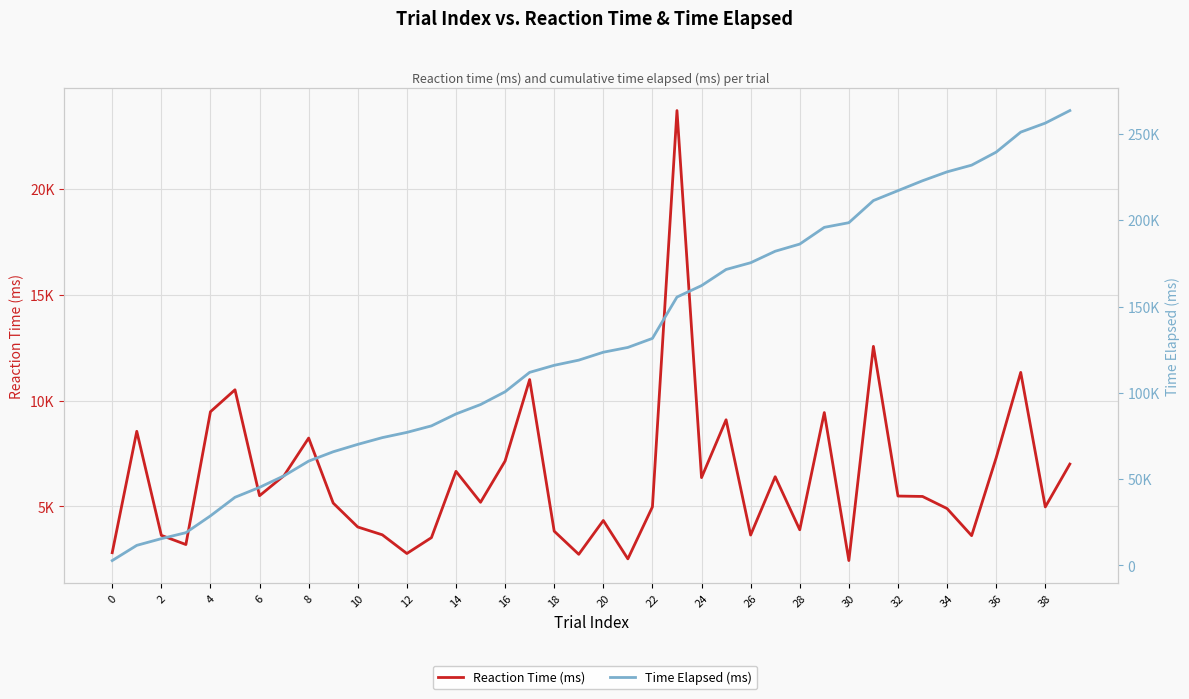

True or false: Time Elapsed (ms) and Reaction Time (ms) intersect in this chart.

False